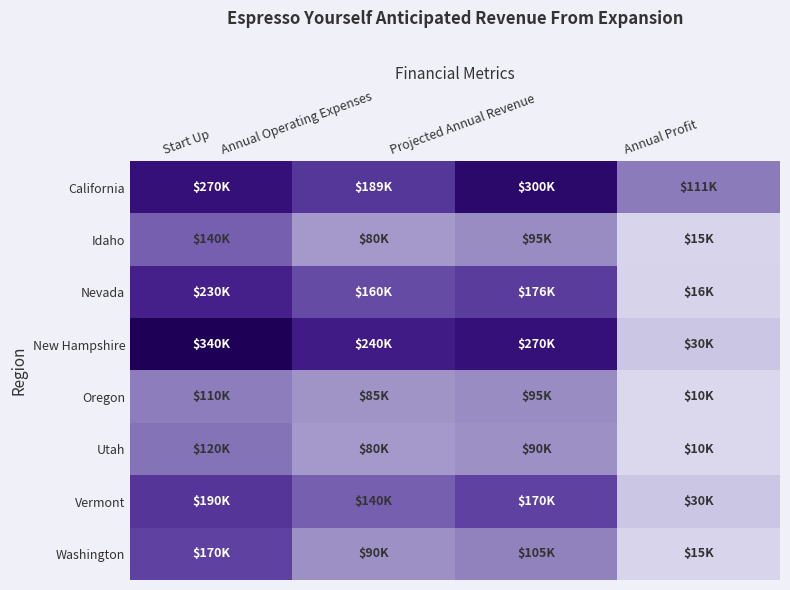

Which has a higher value, Annual Operating Expenses or Projected Annual Revenue?

Projected Annual Revenue